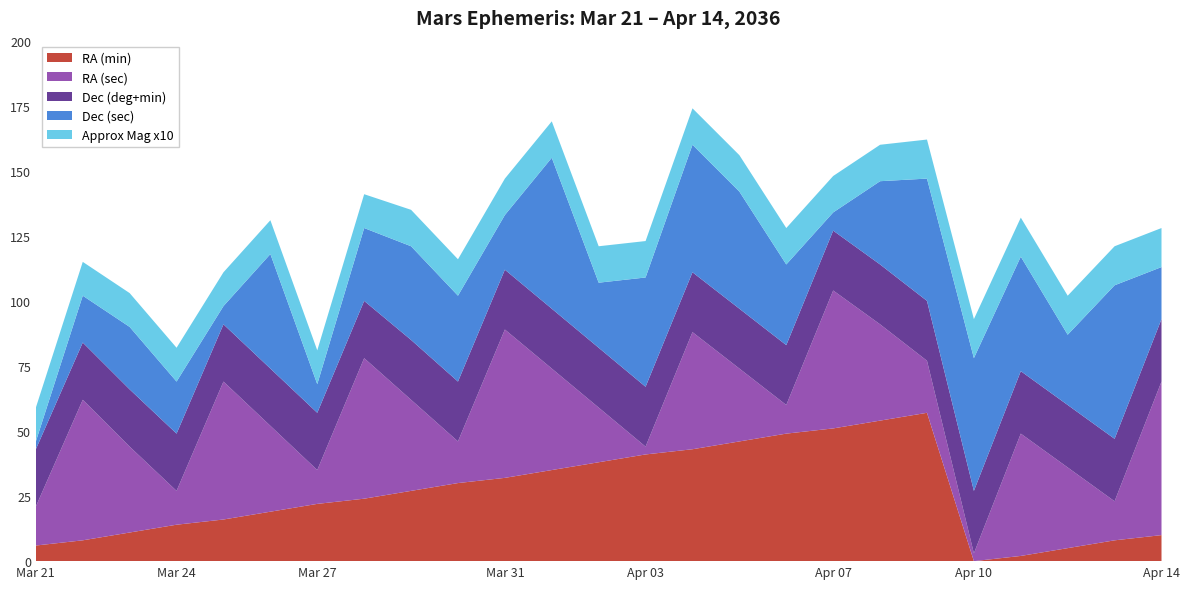

Reading right to left, transcribe all the data shown in this chart.

RA (min): Apr 14=10	Apr 13=8	Apr 12=5	Apr 11=2	Apr 10=0	Apr 09=57	Apr 08=54	Apr 07=51	Apr 06=49	Apr 05=46	Apr 04=43	Apr 03=41	Apr 02=38	Apr 01=35	Mar 31=32	Mar 30=30	Mar 29=27	Mar 28=24	Mar 27=22	Mar 26=19	Mar 25=16	Mar 24=14	Mar 23=11	Mar 22=8	Mar 21=6
RA (sec): Apr 14=59	Apr 13=15	Apr 12=31	Apr 11=47	Apr 10=3	Apr 09=20	Apr 08=37	Apr 07=53	Apr 06=11	Apr 05=28	Apr 04=45	Apr 03=3	Apr 02=21	Apr 01=39	Mar 31=57	Mar 30=16	Mar 29=35	Mar 28=54	Mar 27=13	Mar 26=33	Mar 25=53	Mar 24=13	Mar 23=33	Mar 22=54	Mar 21=15
Dec (deg+min): Apr 14=24	Apr 13=24	Apr 12=24	Apr 11=24	Apr 10=24	Apr 09=23	Apr 08=23	Apr 07=23	Apr 06=23	Apr 05=23	Apr 04=23	Apr 03=23	Apr 02=23	Apr 01=23	Mar 31=23	Mar 30=23	Mar 29=23	Mar 28=22	Mar 27=22	Mar 26=22	Mar 25=22	Mar 24=22	Mar 23=22	Mar 22=22	Mar 21=22
Dec (sec): Apr 14=20	Apr 13=59	Apr 12=27	Apr 11=44	Apr 10=51	Apr 09=47	Apr 08=32	Apr 07=7	Apr 06=31	Apr 05=45	Apr 04=49	Apr 03=42	Apr 02=25	Apr 01=58	Mar 31=21	Mar 30=33	Mar 29=36	Mar 28=28	Mar 27=11	Mar 26=44	Mar 25=7	Mar 24=20	Mar 23=24	Mar 22=18	Mar 21=3
Approx Mag x10: Apr 14=15	Apr 13=15	Apr 12=15	Apr 11=15	Apr 10=15	Apr 09=15	Apr 08=14	Apr 07=14	Apr 06=14	Apr 05=14	Apr 04=14	Apr 03=14	Apr 02=14	Apr 01=14	Mar 31=14	Mar 30=14	Mar 29=14	Mar 28=13	Mar 27=13	Mar 26=13	Mar 25=13	Mar 24=13	Mar 23=13	Mar 22=13	Mar 21=13